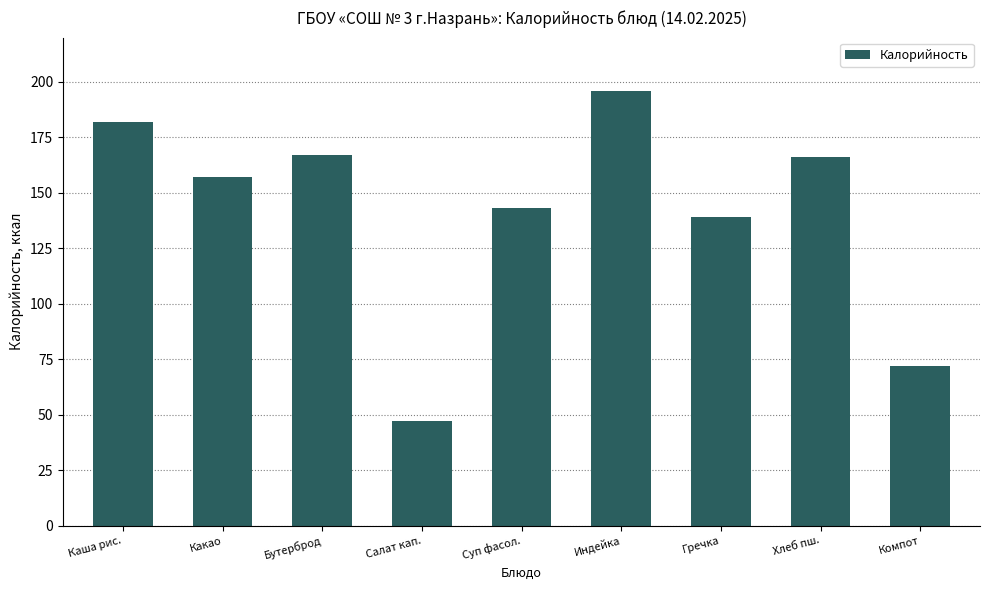

What value does the data have at Какао, to the nearest 5?

155